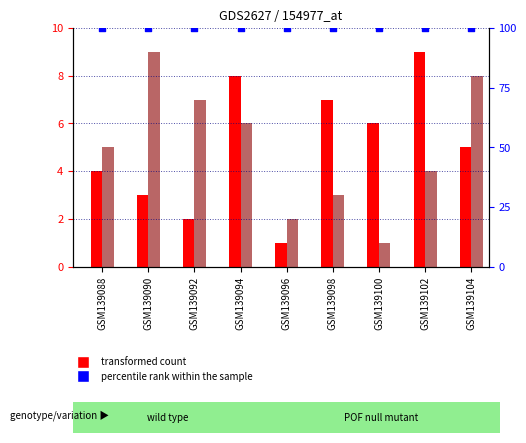

What is the total value across all series at GSM139092?

109